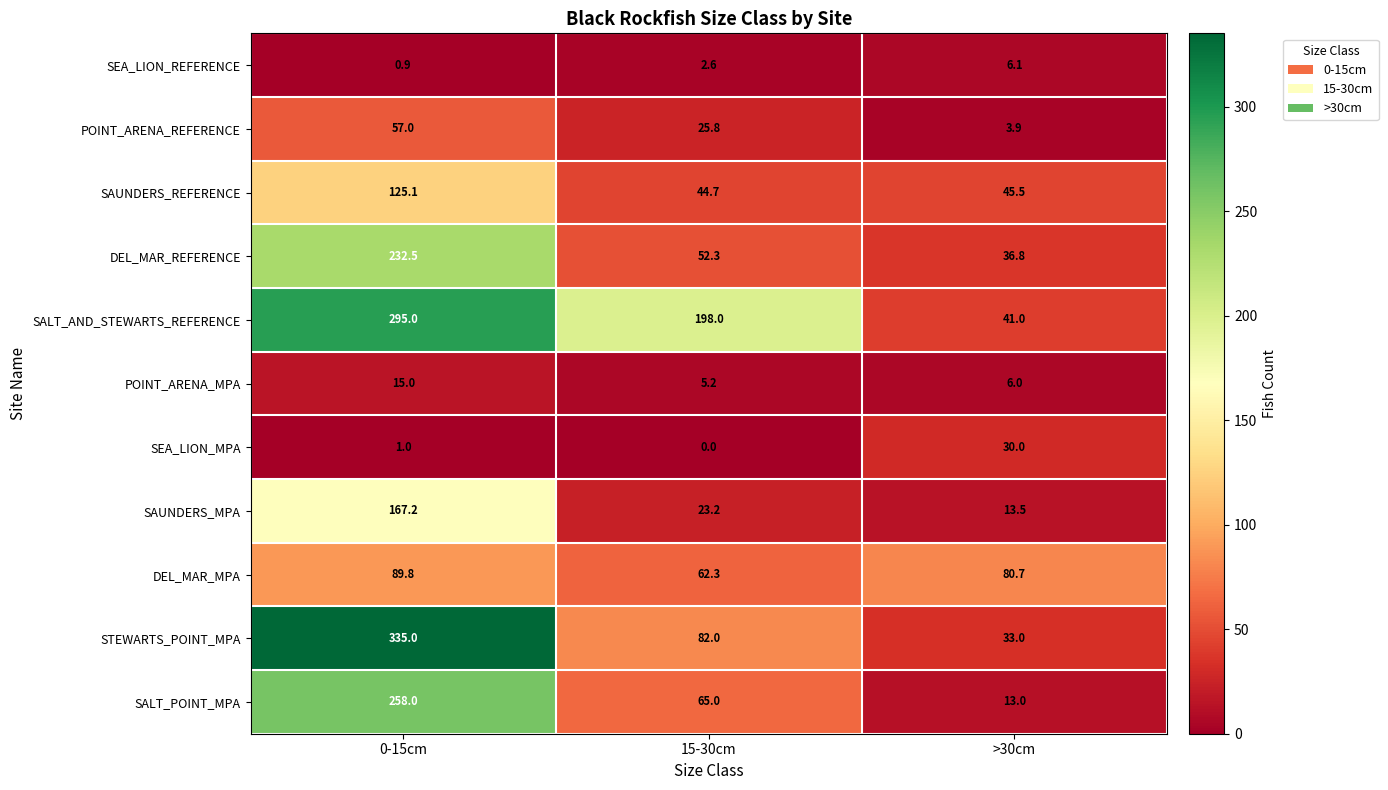

Is it true that POINT_ARENA_REFERENCE equals 25.8 at 15-30cm?

True